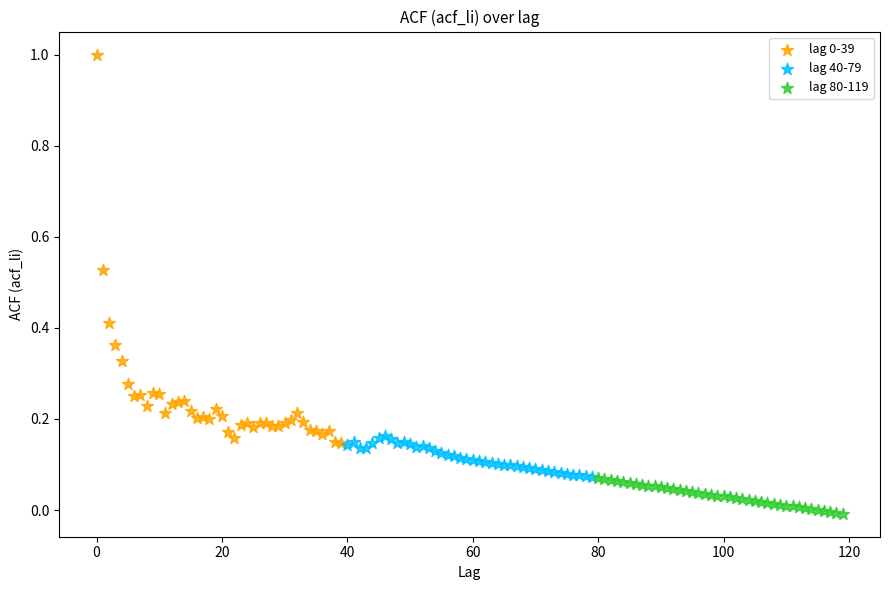

Which series reaches the minimum Y coordinate?

lag 80-119